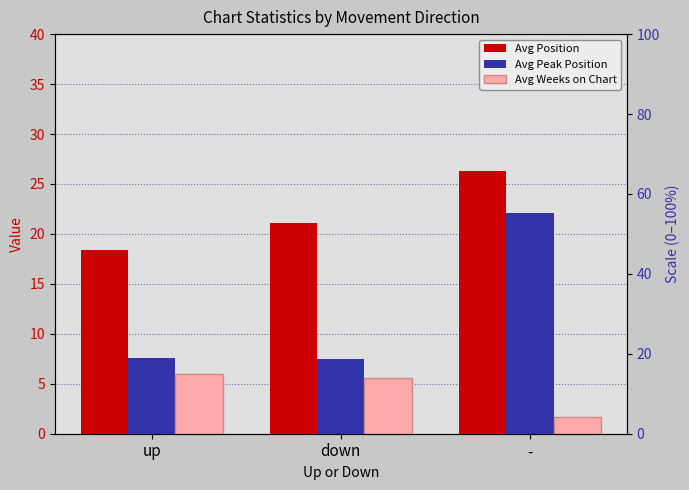

Where is Avg Peak Position nearest to the value 14?

up